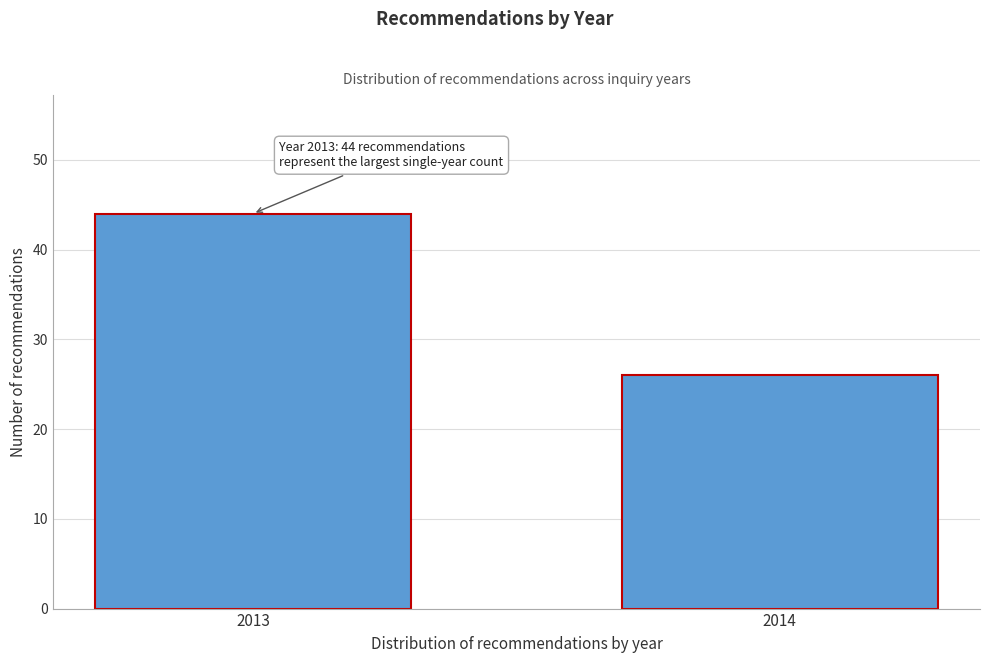

Reading right to left, extract all data points from this chart.

26	44